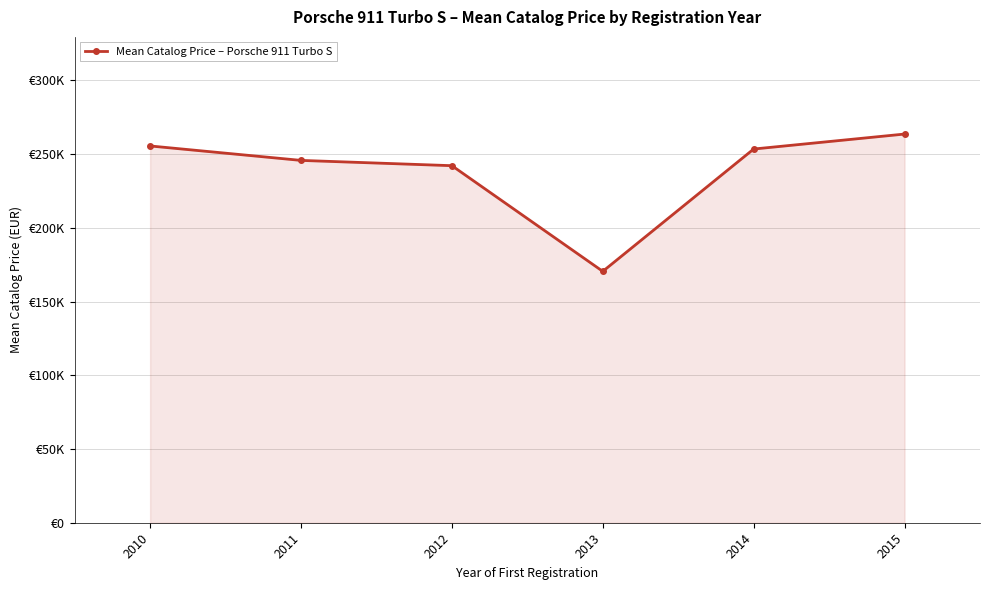

How many points are lower than both their immediate neighbors (excluding endpoints)?

1